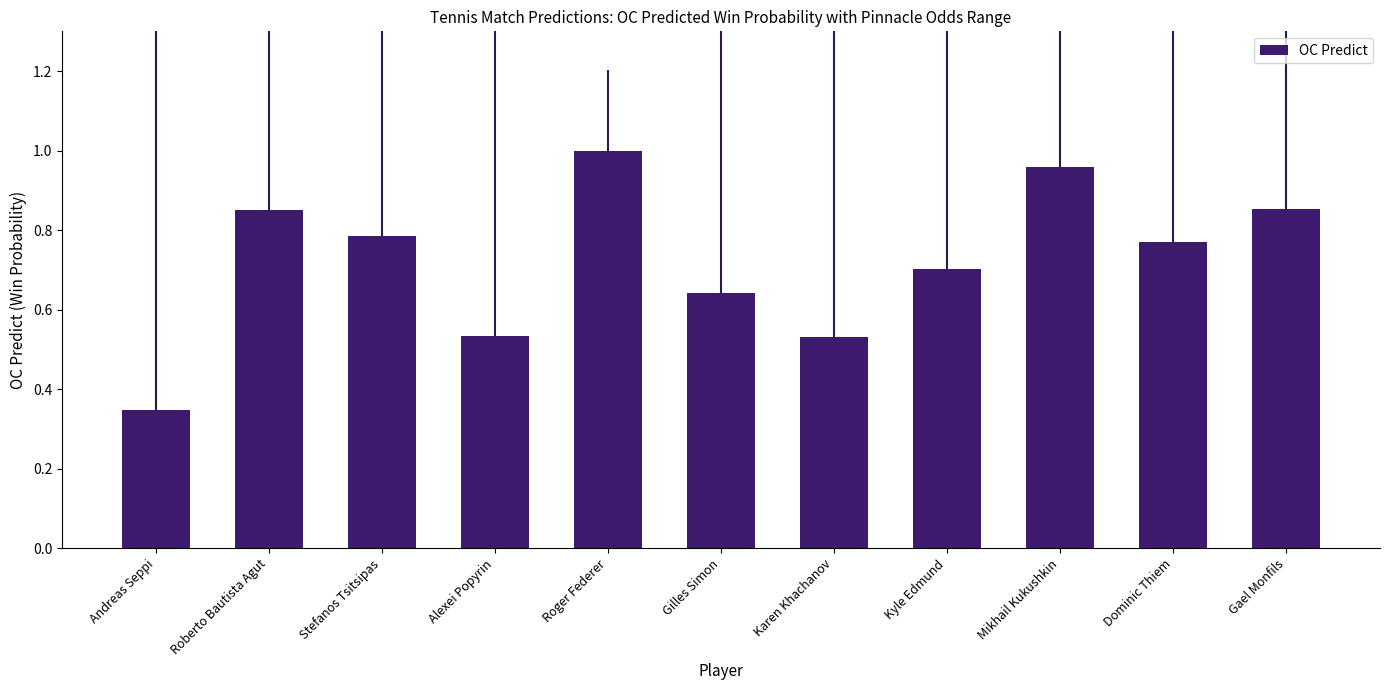

At which label is the value closest to 0?

Andreas Seppi